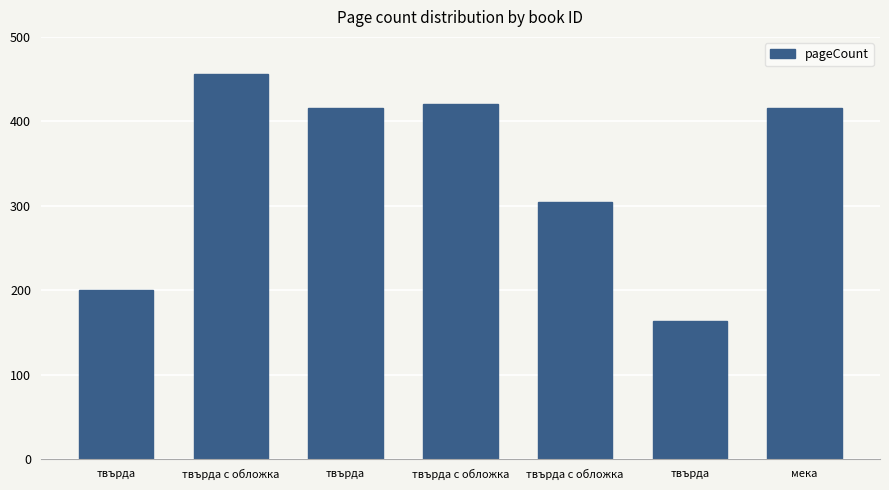

Rank the categories by value from highest to lowest.

твърда с обложка, твърда с обложка, твърда, мека, твърда с обложка, твърда, твърда